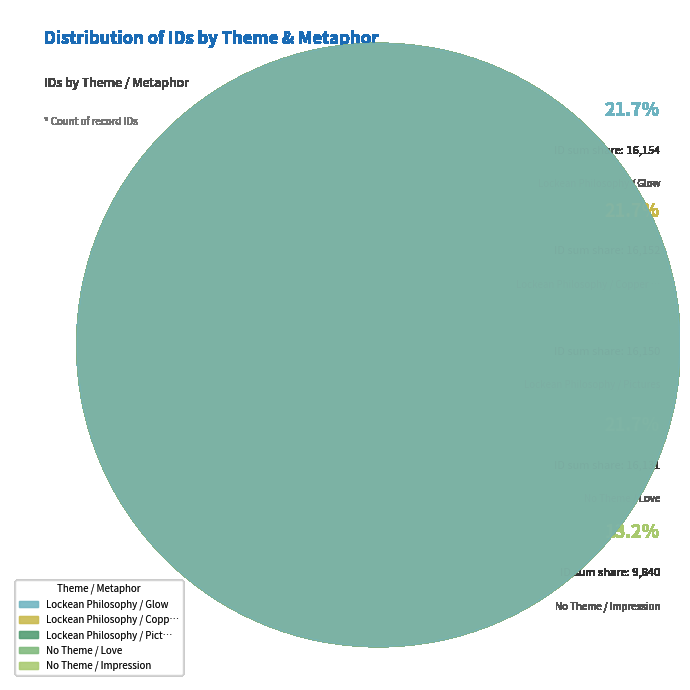

How many slices are in this pie chart?

5